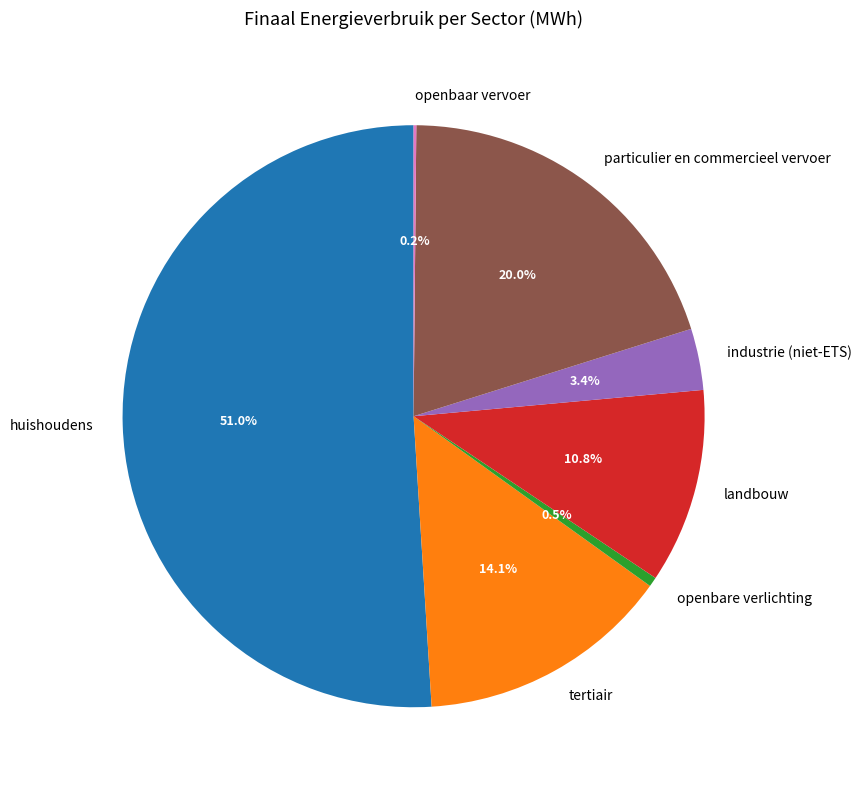

To the nearest percent, what is the difference between the particulier en commercieel vervoer and huishoudens slice percentages?

31%